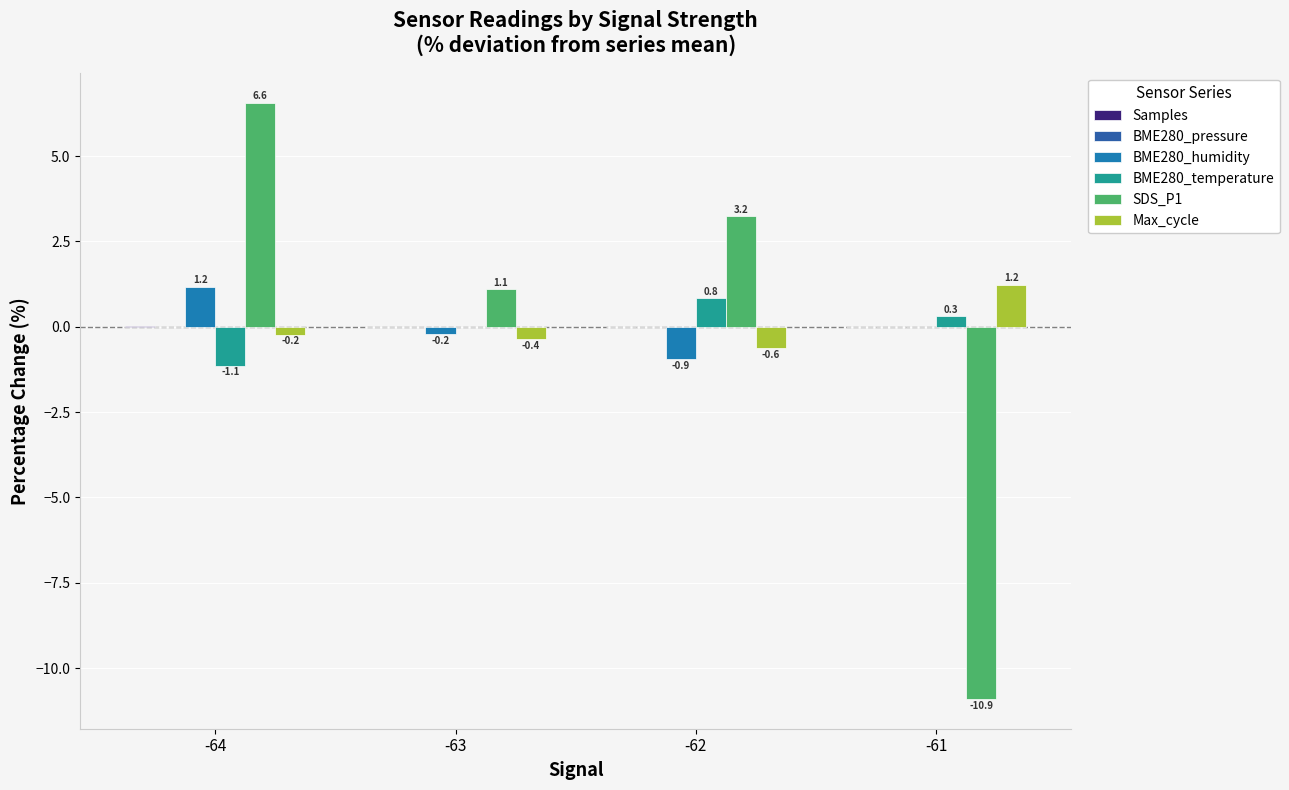

What is the highest value of the BME280_humidity series?

1.2